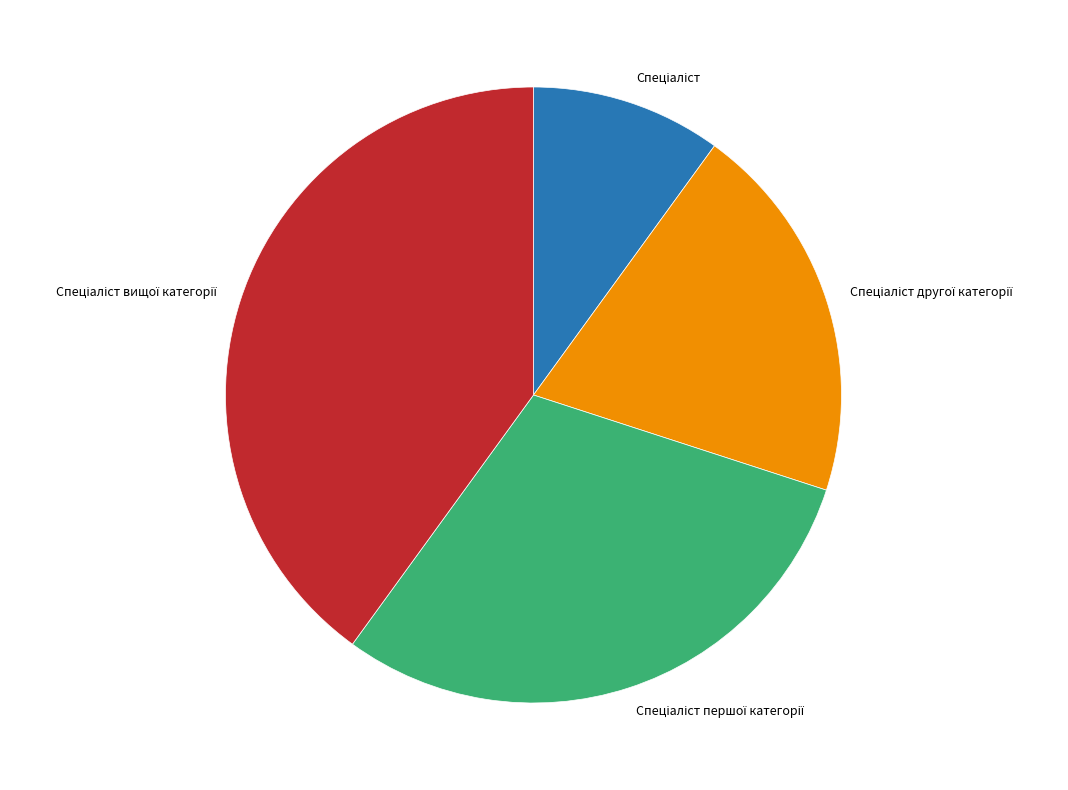

Does any single category account for the majority?

No